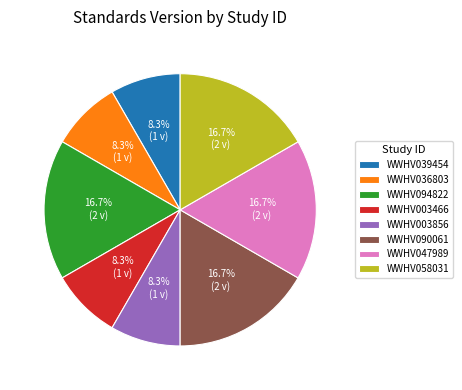

To the nearest percent, what is the average slice percentage?

12%